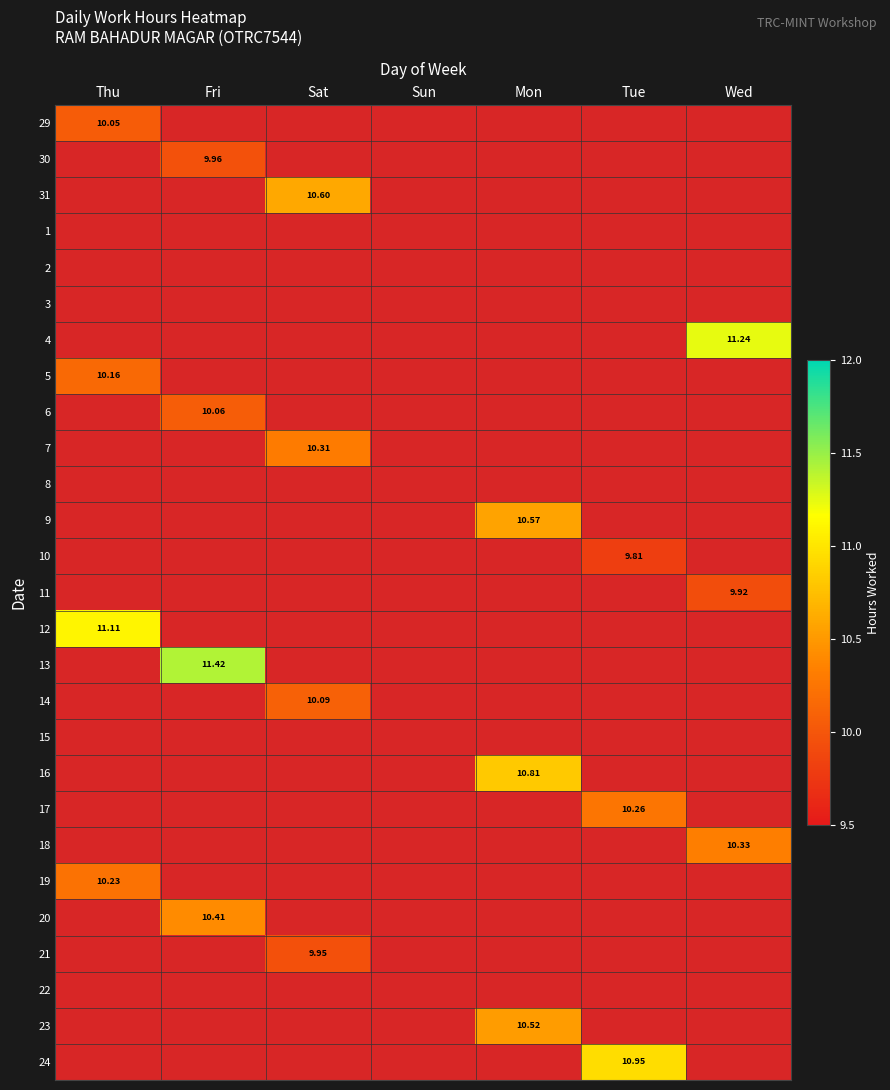

How many positive values does the 5 series have?

1